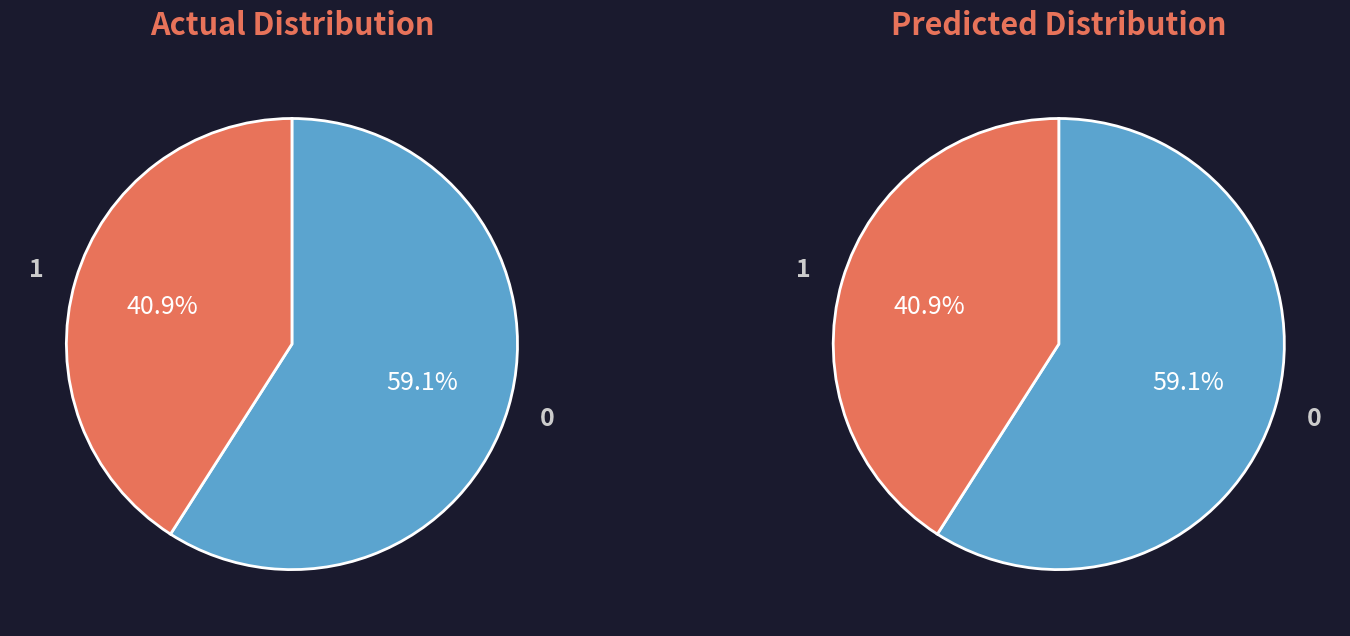

The 01 slice represents 14% of the pie. True or false?

False